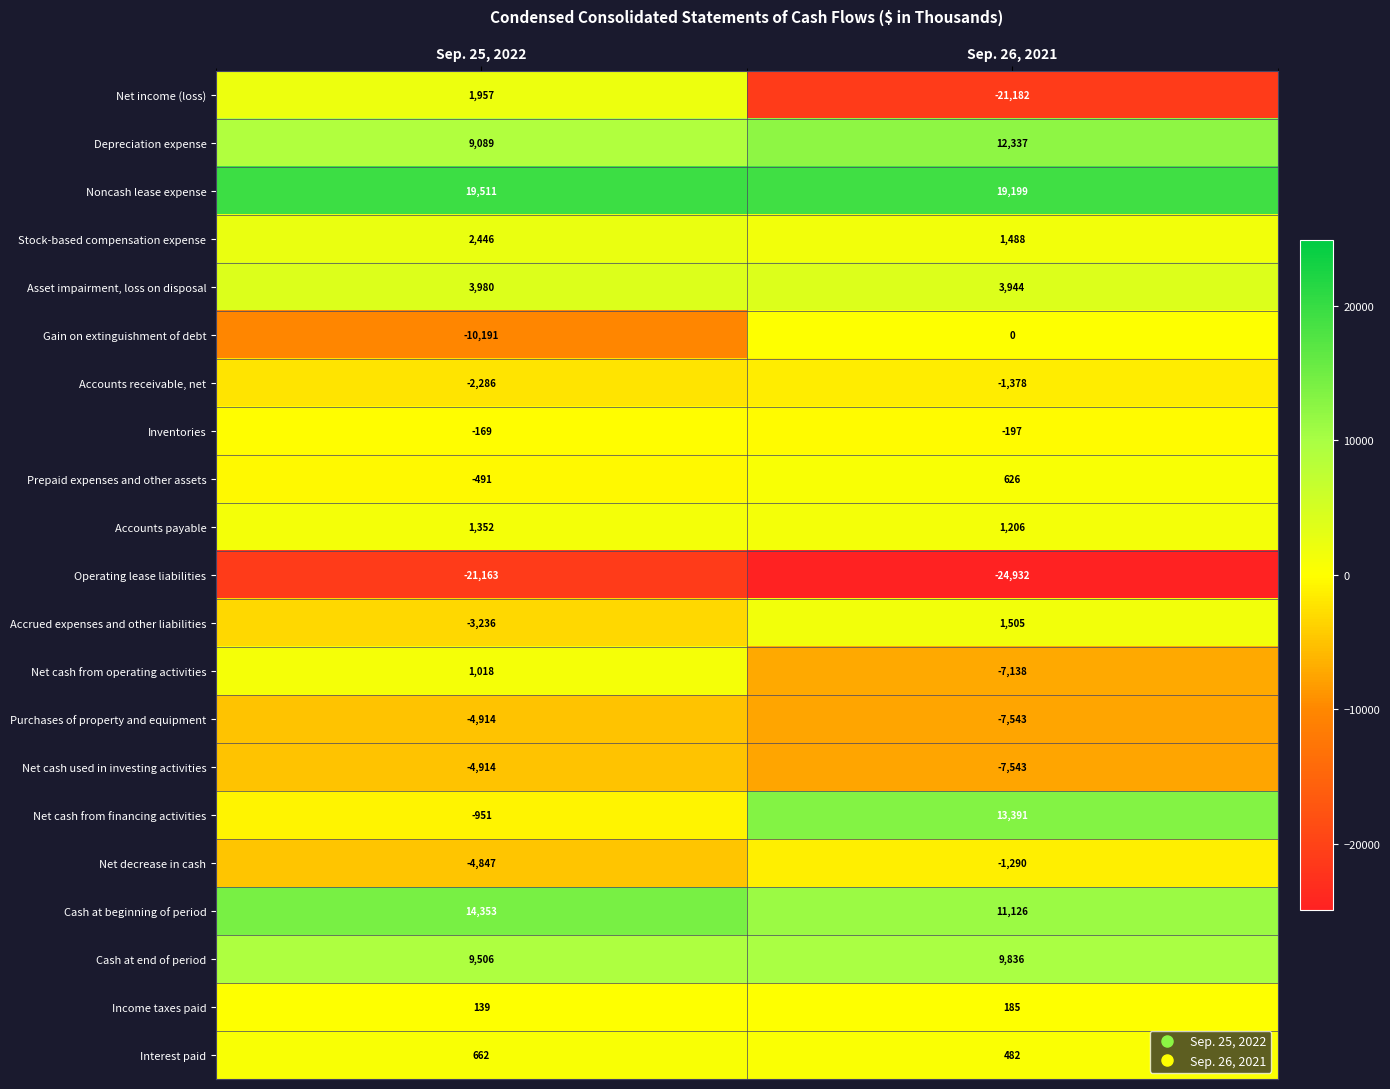

At which category does the chart reach its minimum across all series?

Sep. 26, 2021